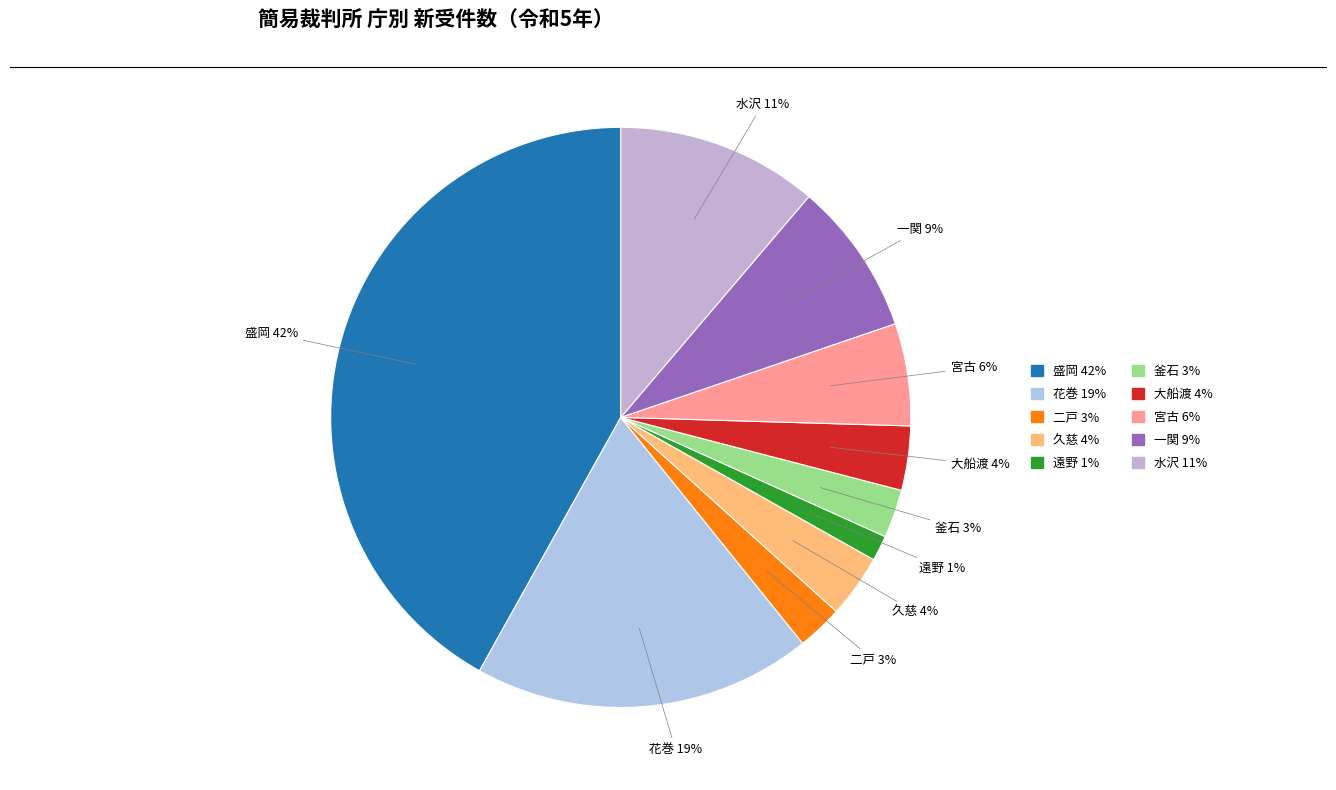

Is there a majority slice in this chart?

No